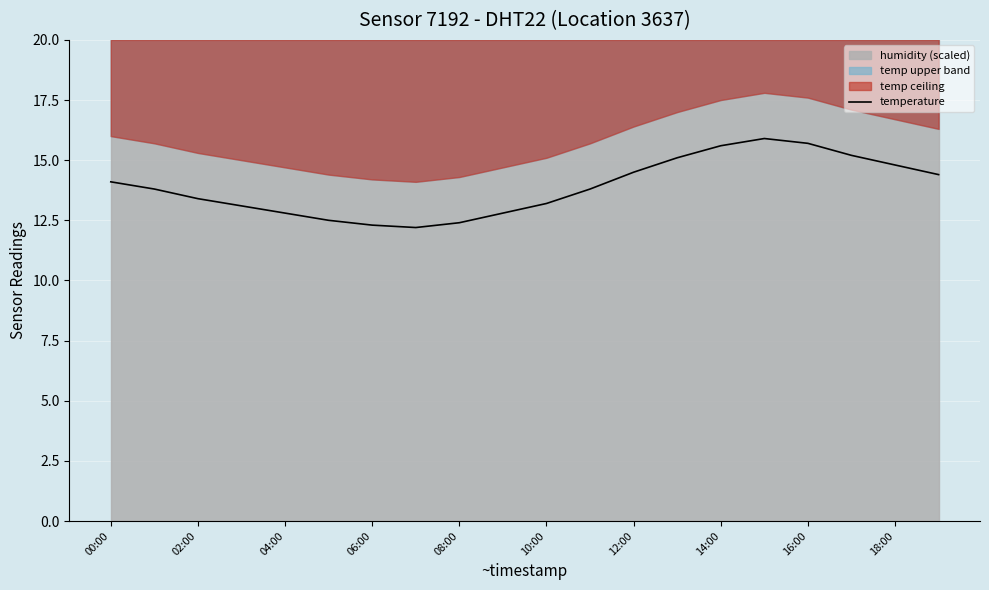

What is the maximum value for temperature?

15.9